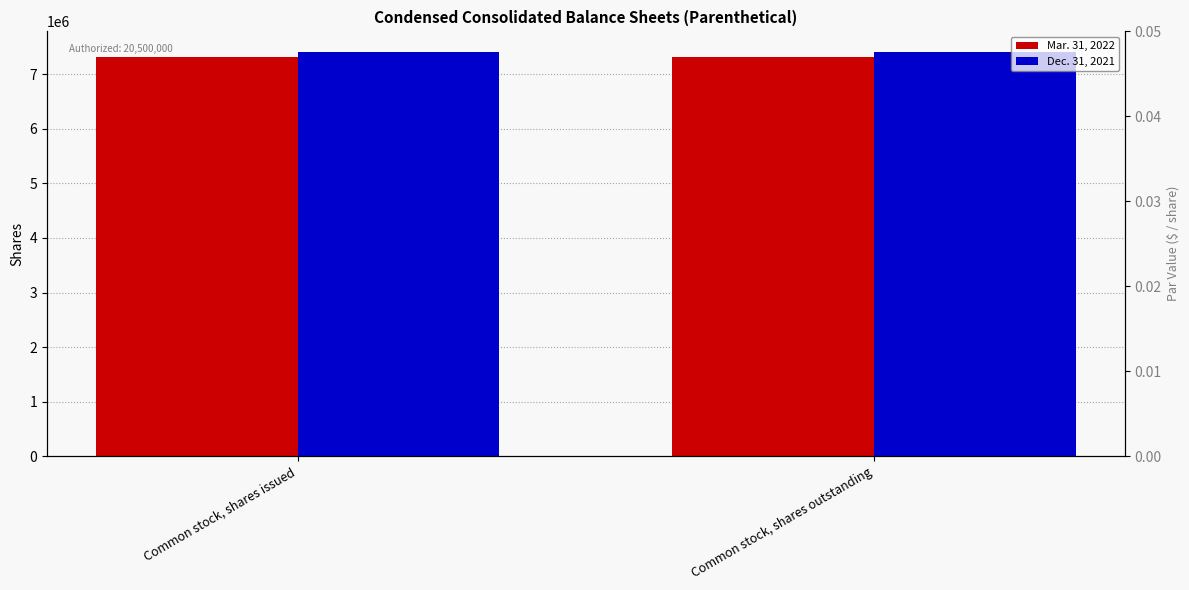

Which series reaches the maximum Y coordinate?

Dec. 31, 2021